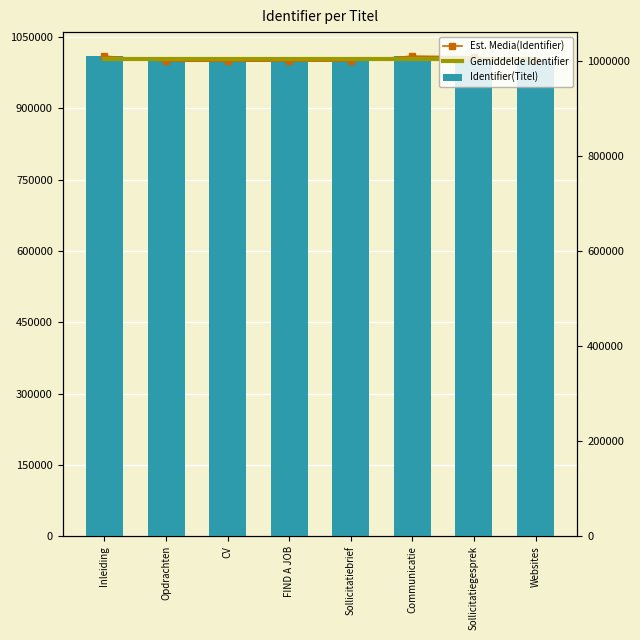

What is the value of the Est. Media(Identifier) bar at the 1st from the left?

1010062.0